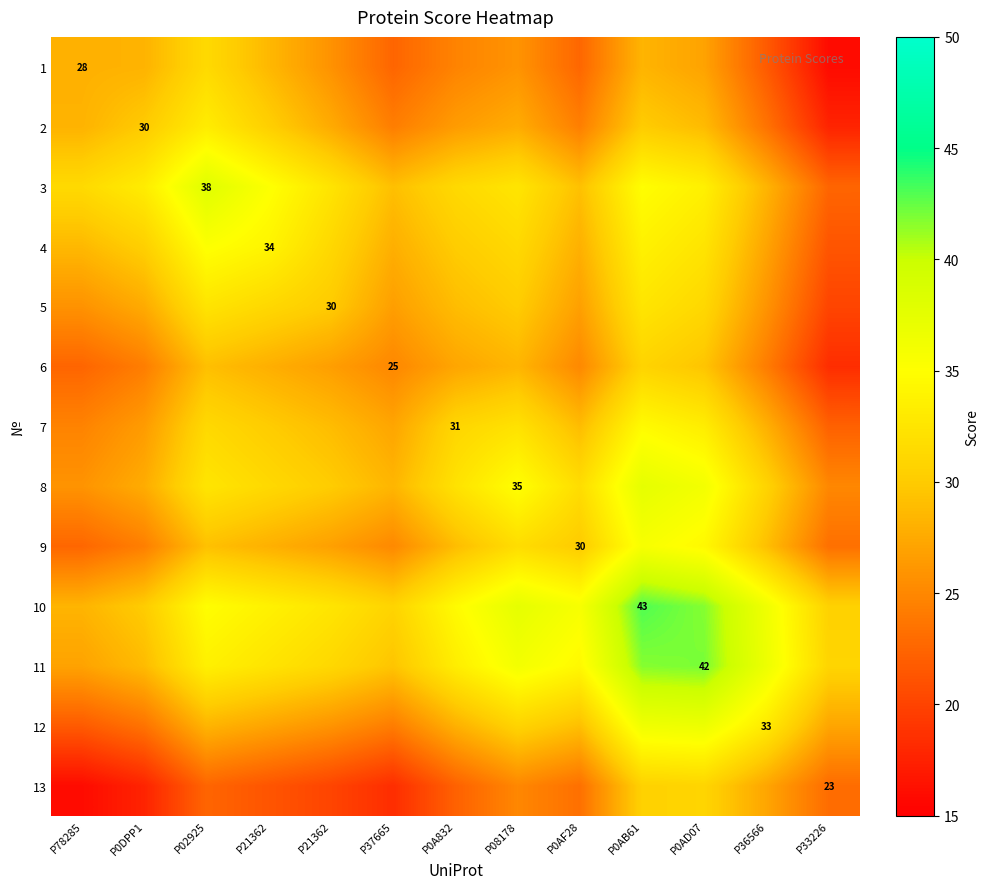

How many data points in 7 are above 28?

8